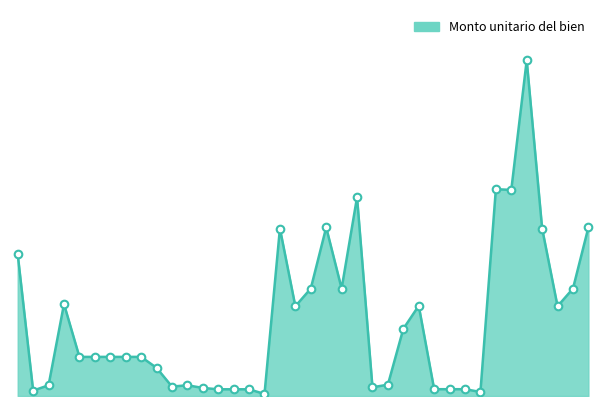

Is this an area chart (filled region under the line)?

Yes